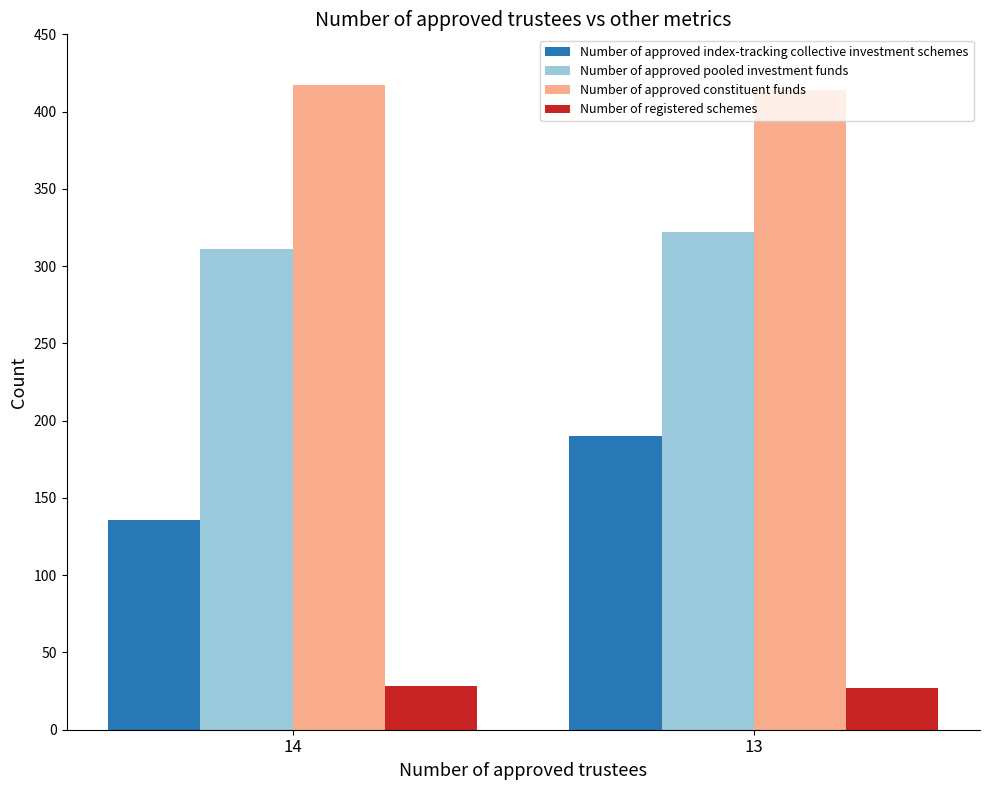

Does the chart contain stacked bars?

No